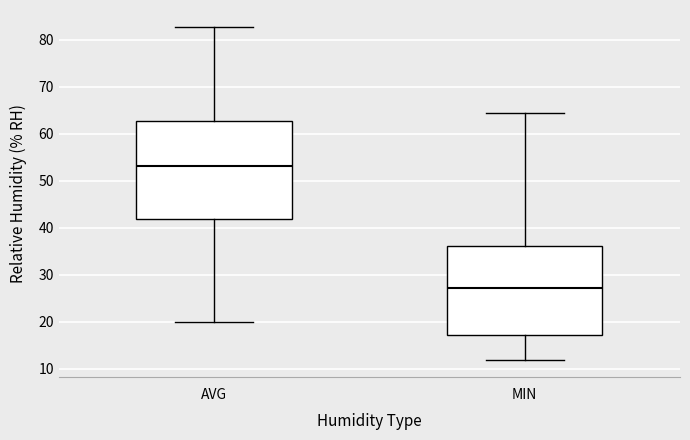

Where does the upper whisker of the box for MIN end on the y-axis? The values are not printed on the chart, so give them approximately, as read against the axis.

64